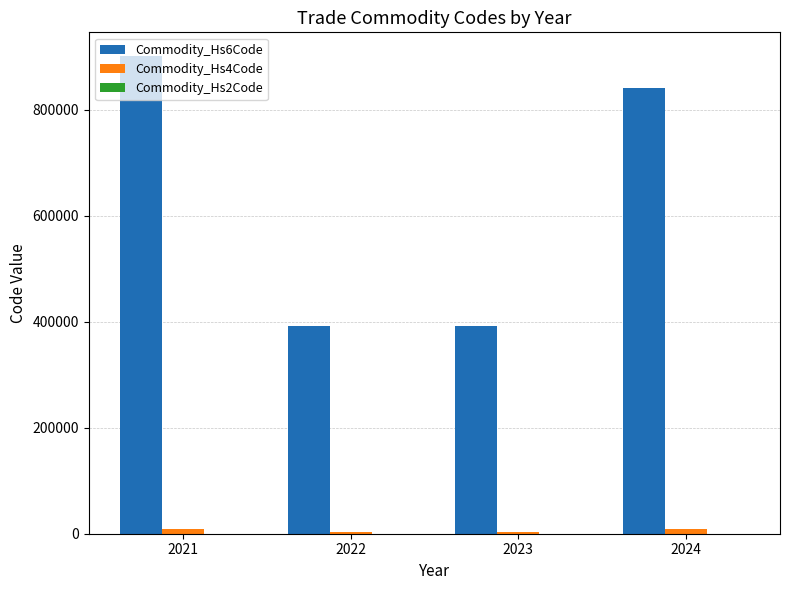

At which category is the sum across all series the highest?

2021